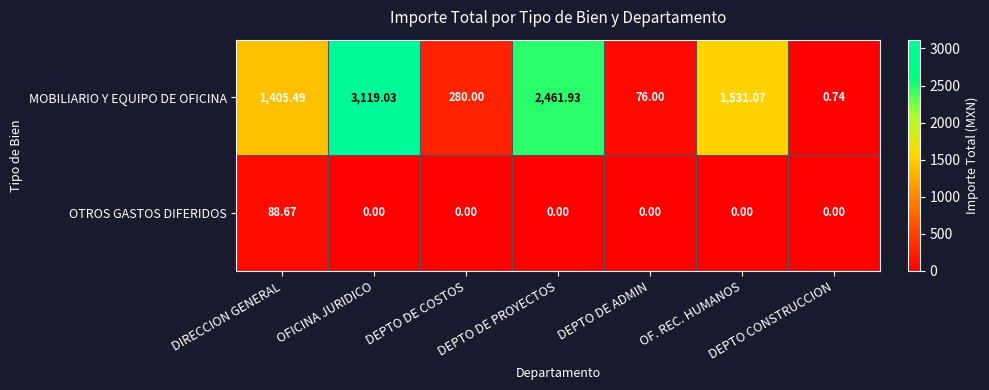

Which series changed the most between DIRECCION GENERAL and OFICINA JURIDICO?

MOBILIARIO Y EQUIPO DE OFICINA